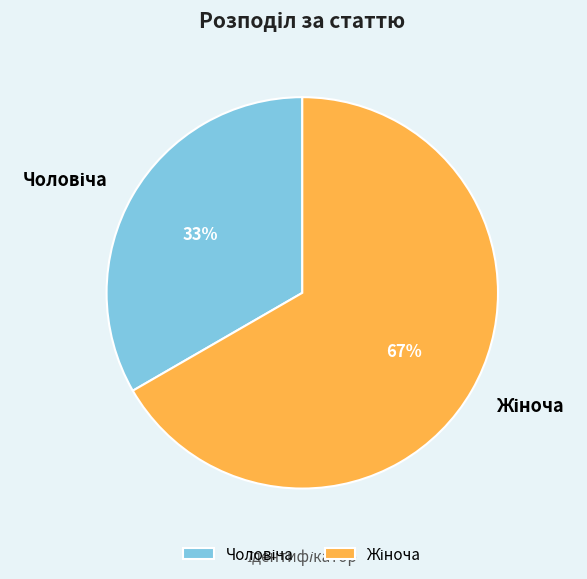

How many segments does this pie chart have?

2